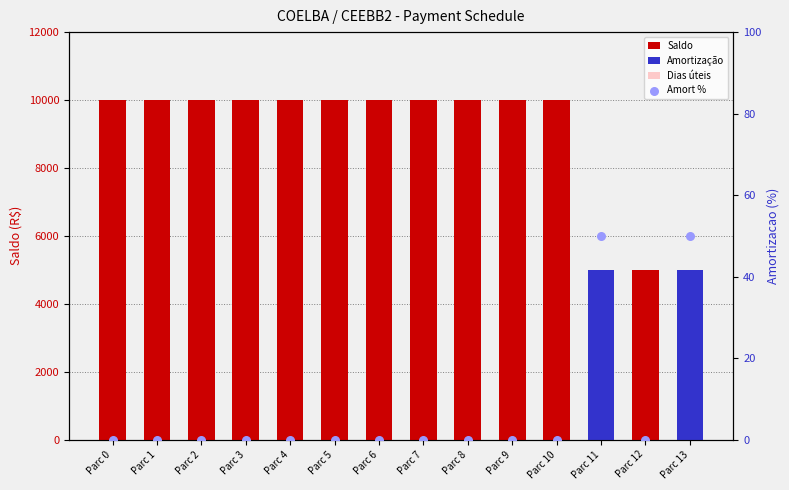

Which series has the largest total across all categories?

Saldo